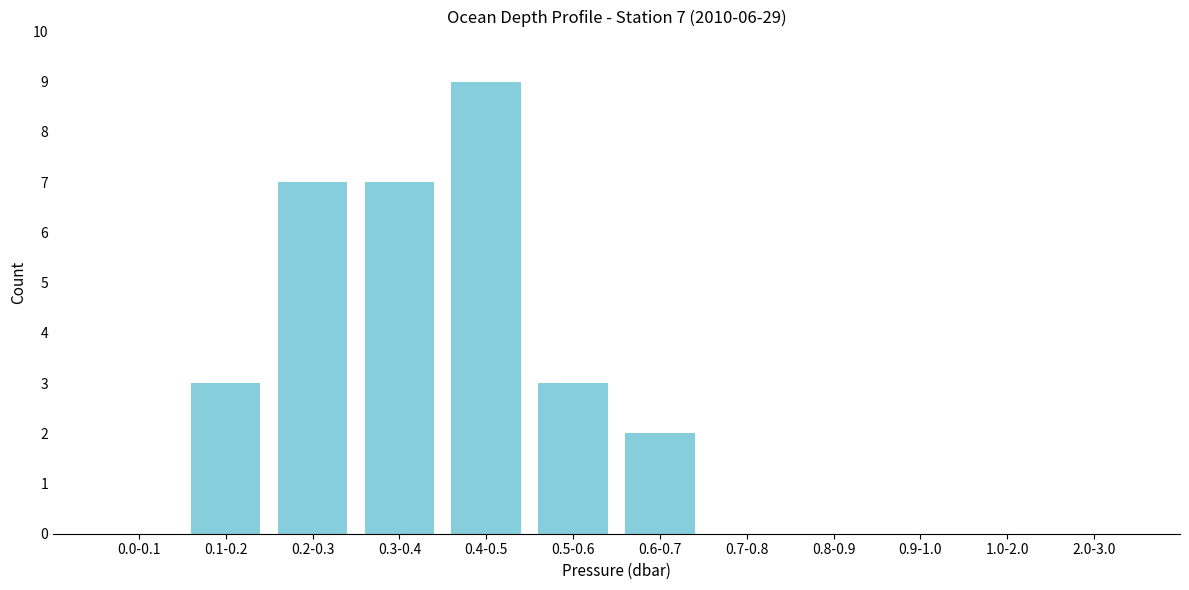

Reading right to left, extract all data points from this chart.

2.0-3.0=0	1.0-2.0=0	0.9-1.0=0	0.8-0.9=0	0.7-0.8=0	0.6-0.7=2	0.5-0.6=3	0.4-0.5=9	0.3-0.4=7	0.2-0.3=7	0.1-0.2=3	0.0-0.1=0